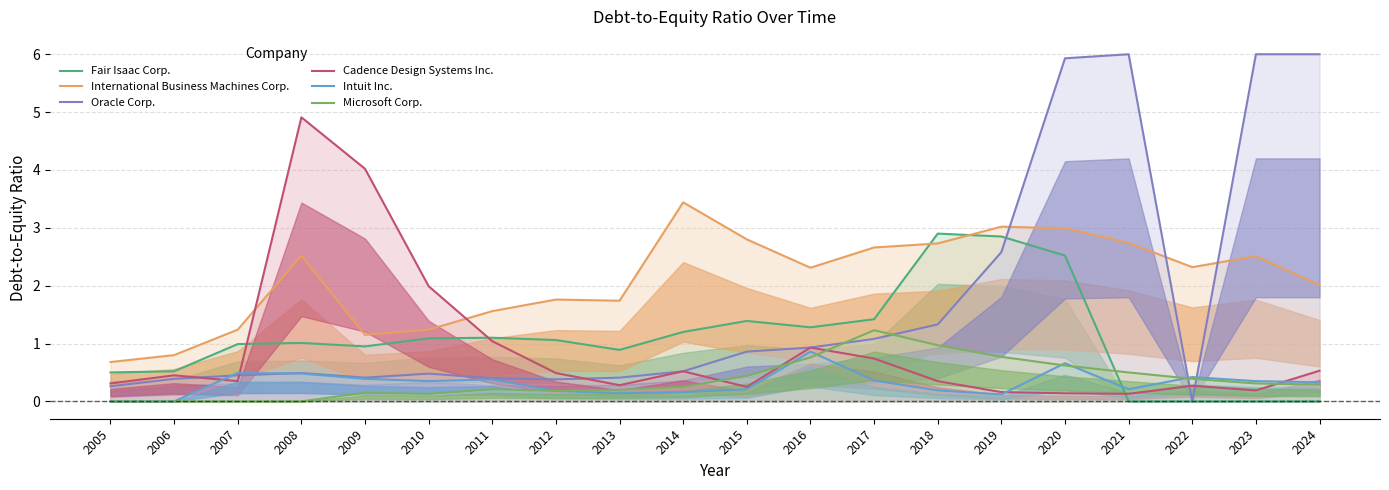

What is the difference between the second highest and second lowest values in the Microsoft Corp. series?

1.0